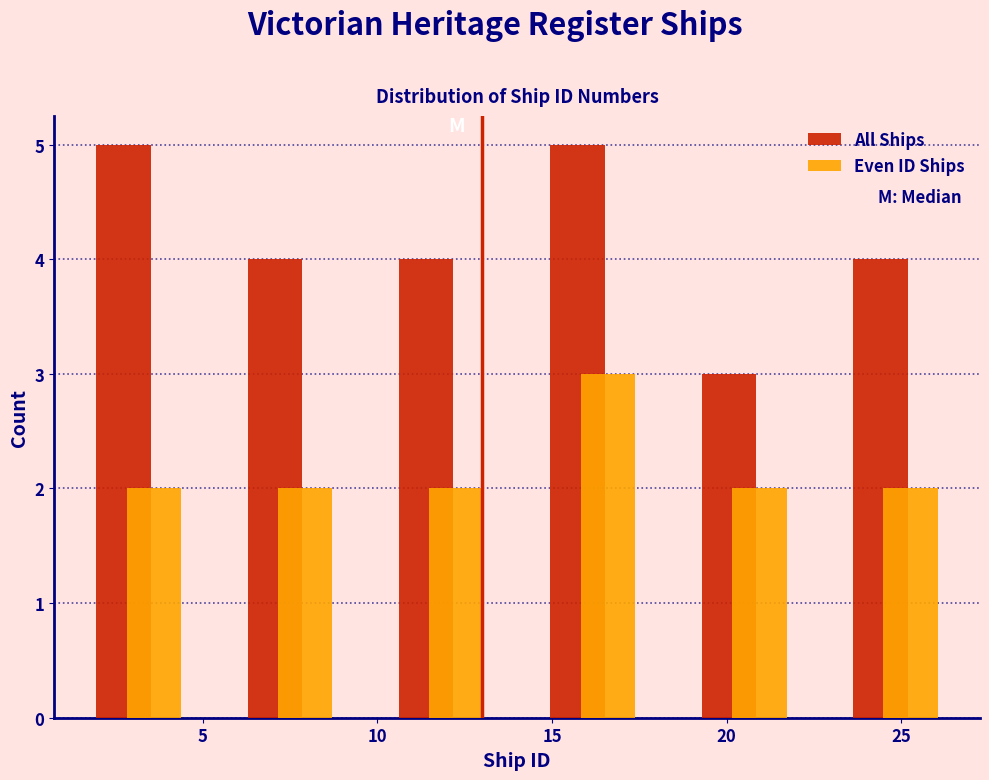

Reading left to right, transcribe this chart: for each range on the x-axis, give the height of each series' bar. Neither the bar edges nor the heights are printed on the chart, so give them approximately, as read against the axes.

1.0 to 5.5: All Ships=5	Even ID Ships=2
5.5 to 9.5: All Ships=4	Even ID Ships=2
9.5 to 14.0: All Ships=4	Even ID Ships=2
14.0 to 18.5: All Ships=5	Even ID Ships=3
18.5 to 22.5: All Ships=3	Even ID Ships=2
22.5 to 27.0: All Ships=4	Even ID Ships=2